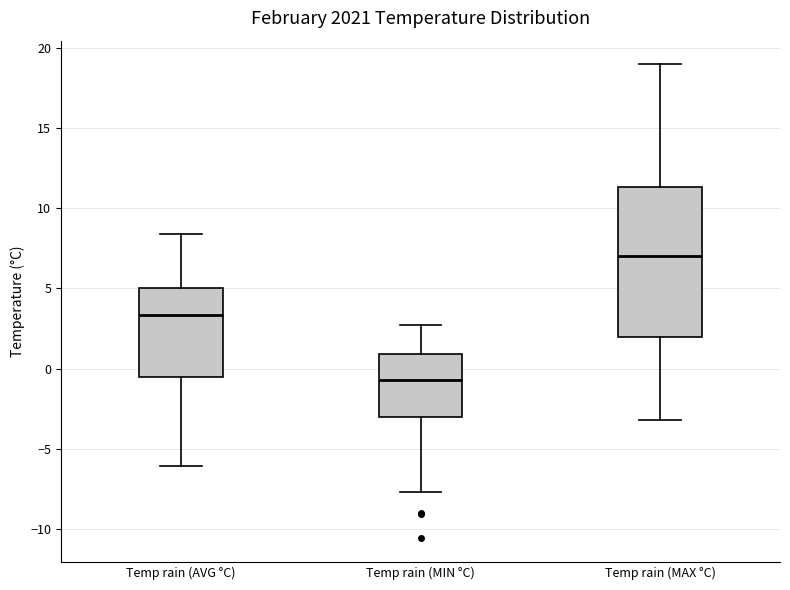

Reading left to right, read every box against the y-axis: the position of its median line, the range the box covers, and the ends of its whiskers. The values are not printed on the chart, so give them approximately, as read against the axis.

Temp rain (AVG °C): median 3.5, box -0.5 to 5.0, whiskers -6.0 to 8.5
Temp rain (MIN °C): median -0.5, box -3.0 to 1.0, whiskers -7.5 to 2.5
Temp rain (MAX °C): median 7.0, box 2.0 to 11.5, whiskers -3.0 to 19.0